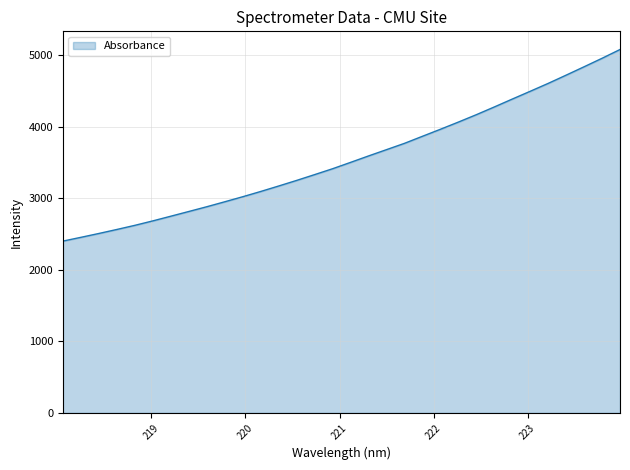

What is the greatest value displayed?

5083.6